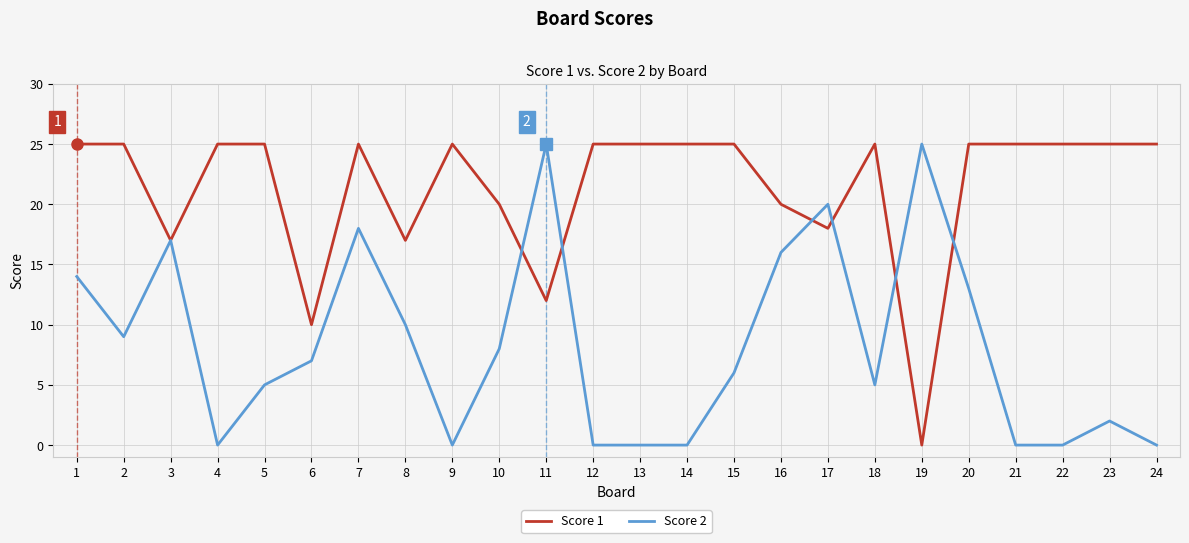

At which category is the sum across all series the highest?

7